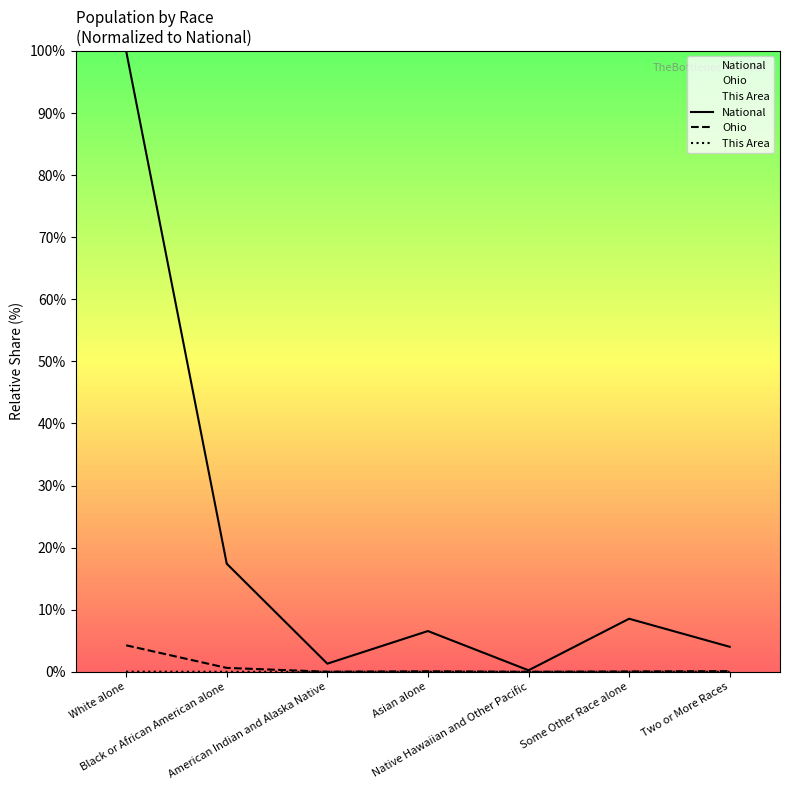

True or false: Ohio and This Area intersect in this chart.

False